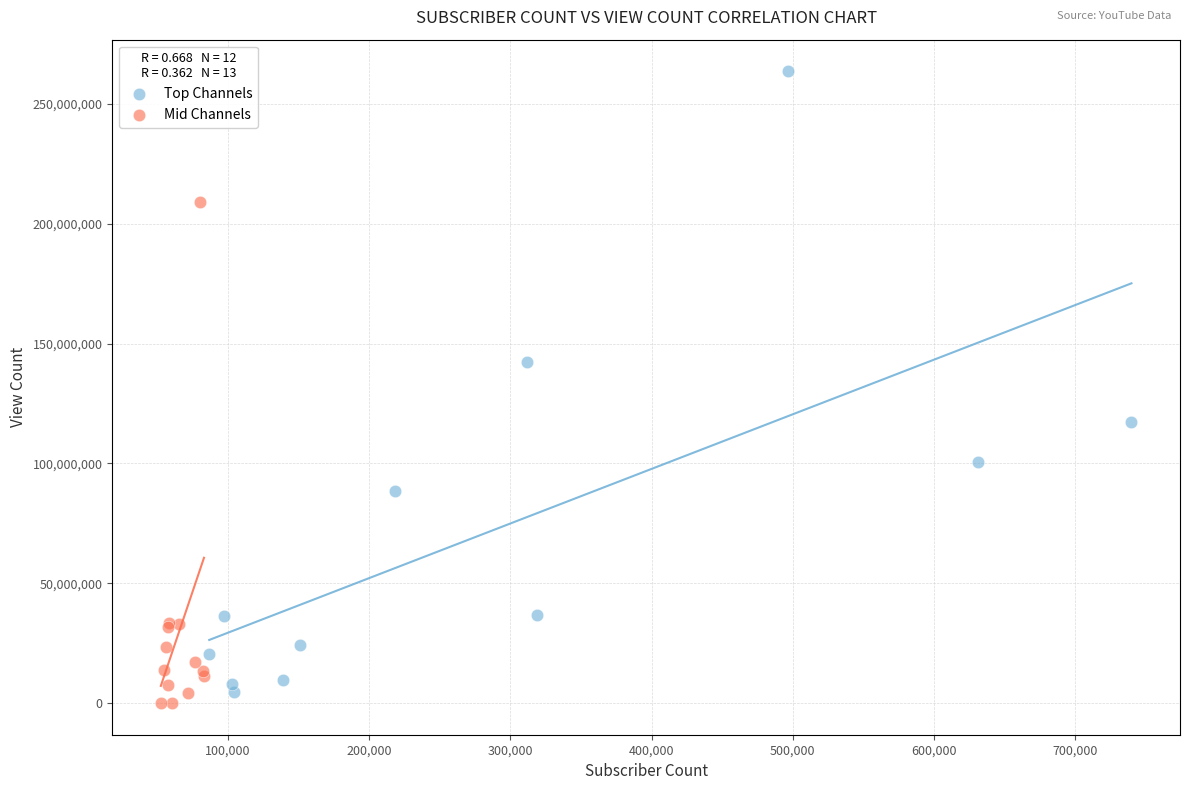

Which series contains the highest Y value?

Top Channels